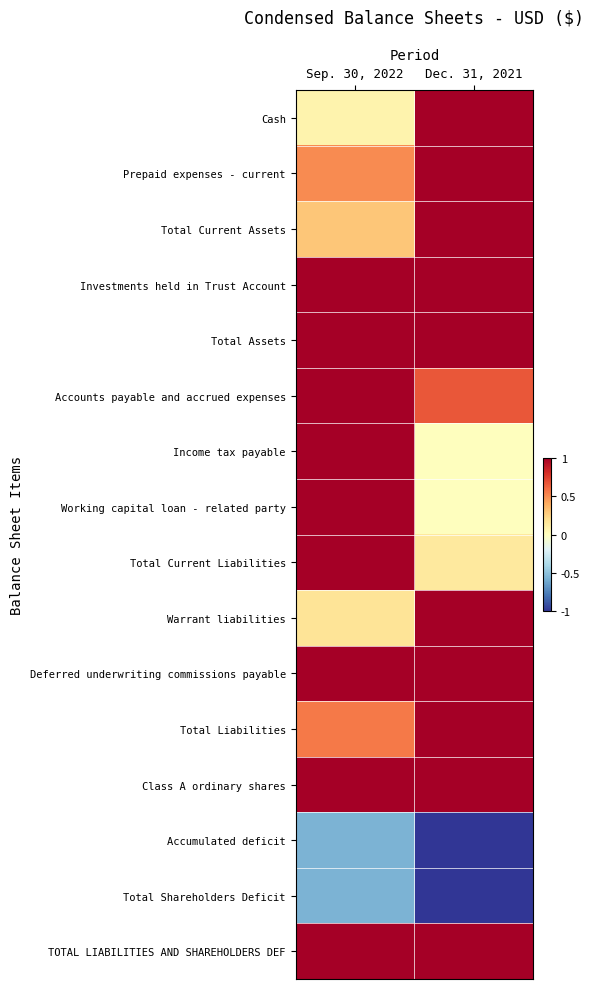

Which series has the widest spread of values?

Income tax payable